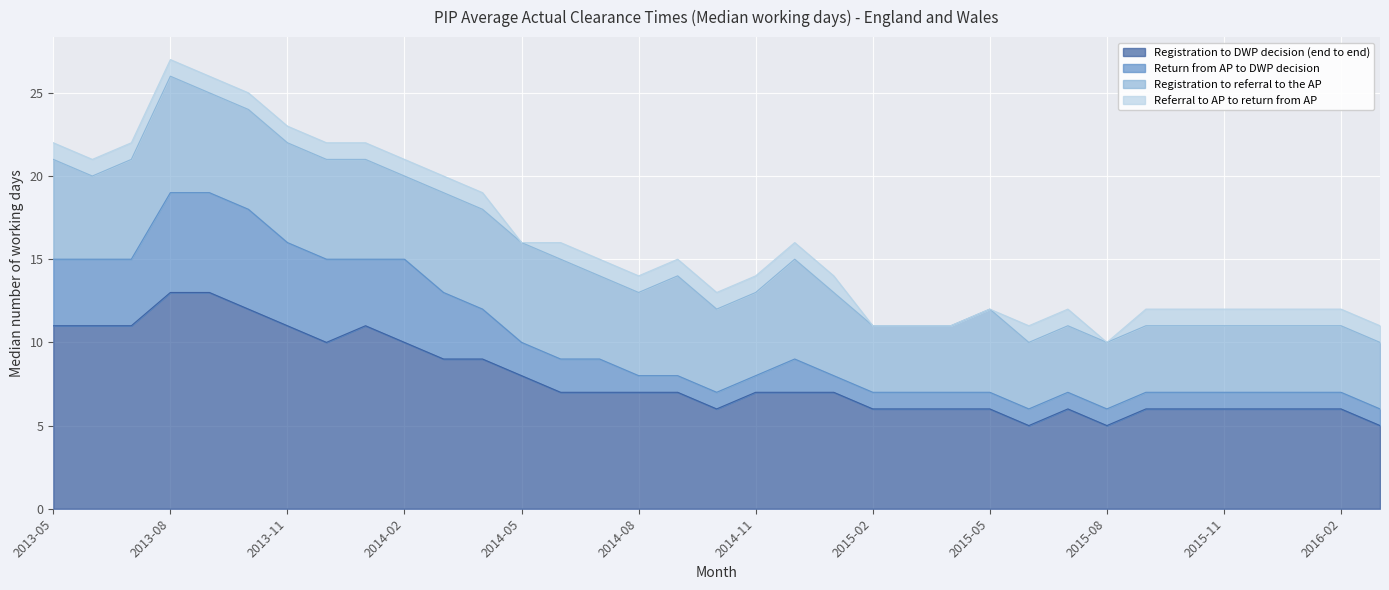

What is the lowest value of the Registration to DWP decision (end to end) series?

5